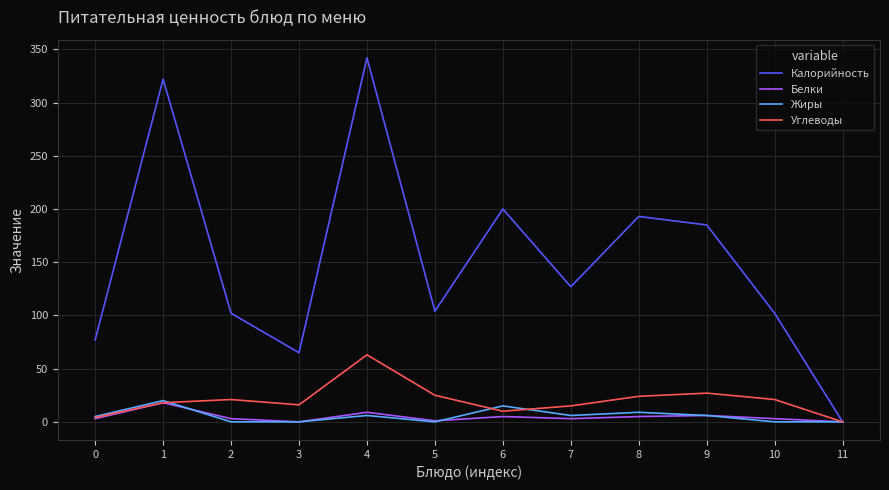

Which series has the largest total across all categories?

Калорийность